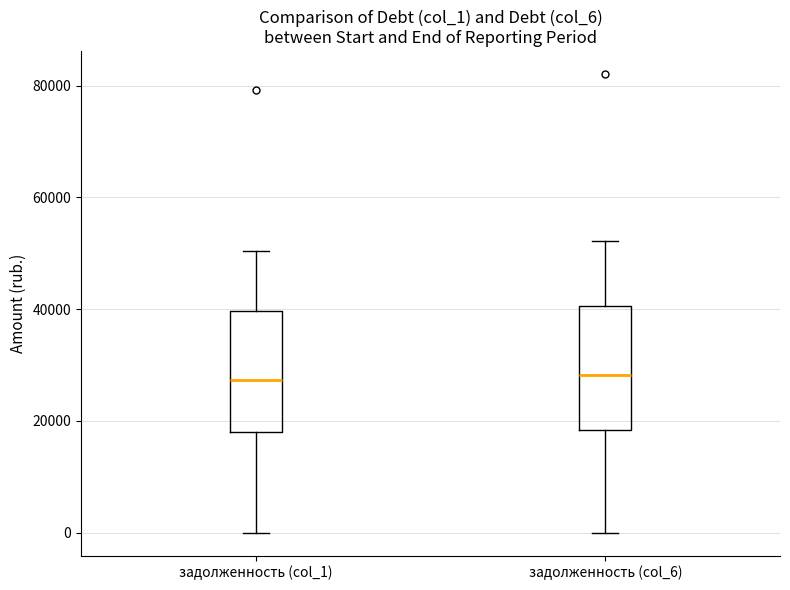

Where is the lower edge of the box for задолженность (col_1) on the y-axis? The values are not printed on the chart, so give them approximately, as read against the axis.

18000